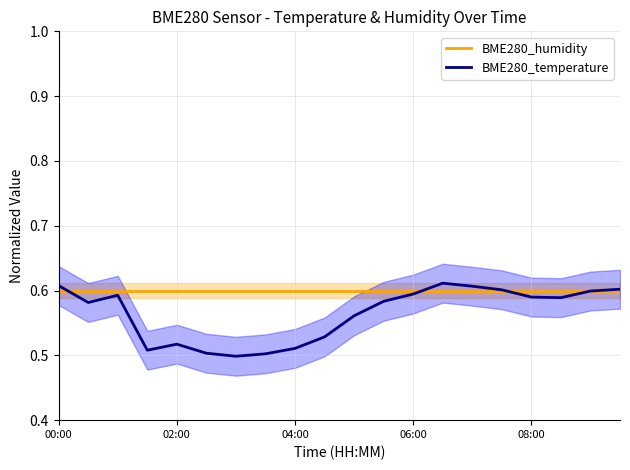

The value of BME280_humidity at 08:00 is 0.4. True or false?

False